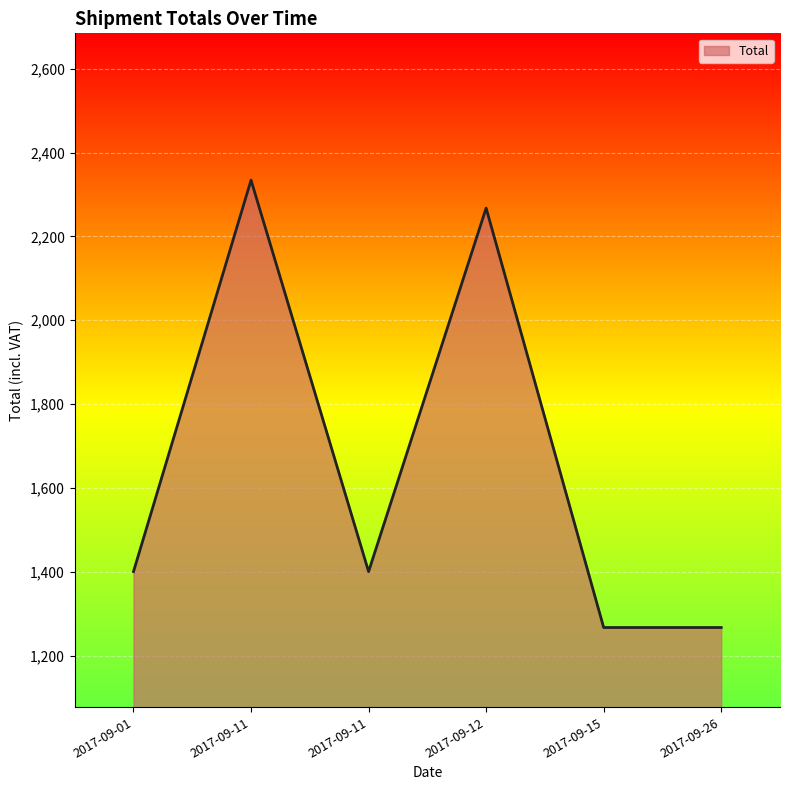

How many interior local valleys (lower than both neighbors) does the data have?

1